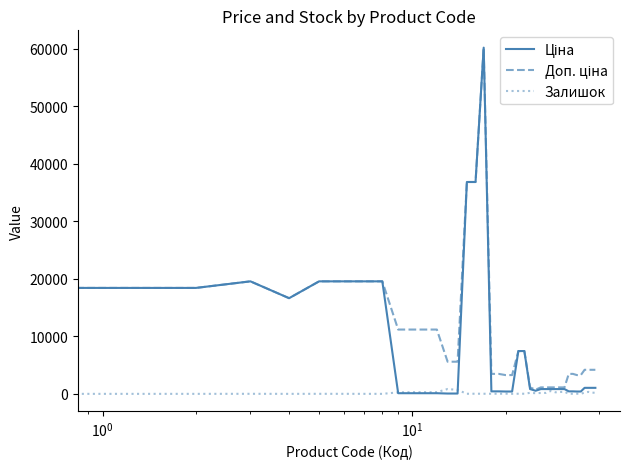

Does the chart display data point markers on the line(s)?

No